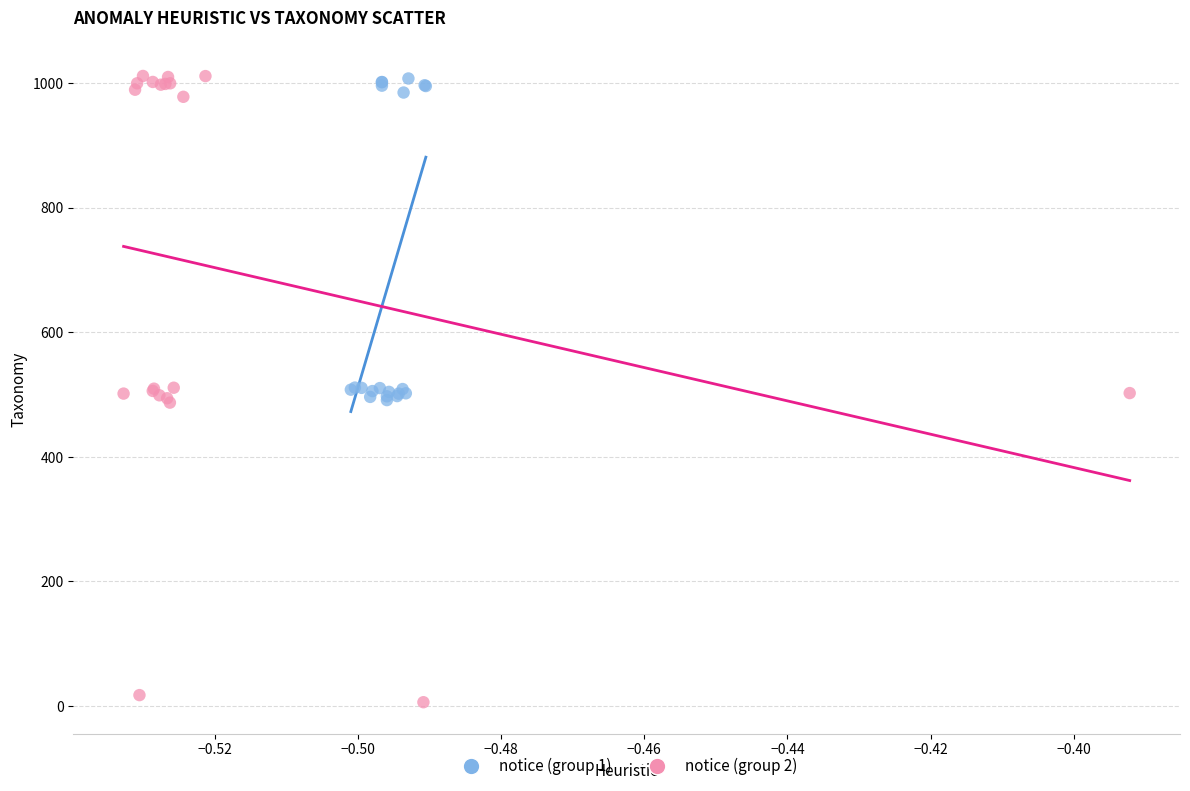

Which series has the largest Y range (max minus min)?

notice (group 2)